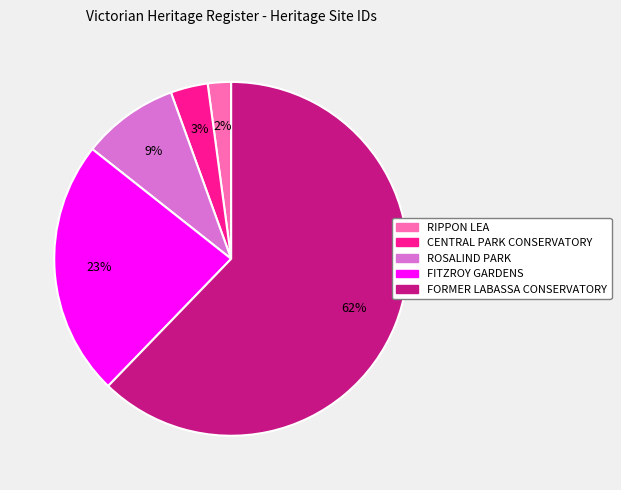

To the nearest percent, what is the average slice percentage?

20%